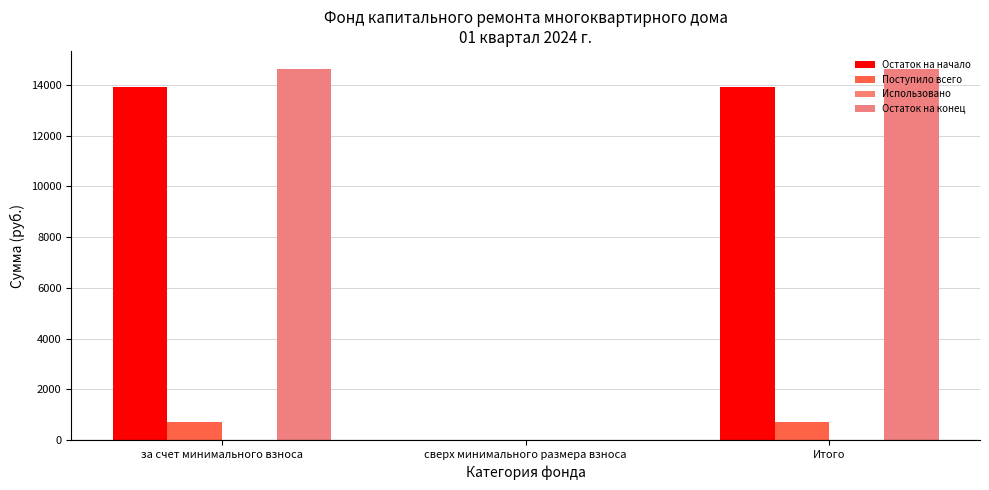

Which label corresponds to the largest value in the chart?

за счет минимального взноса